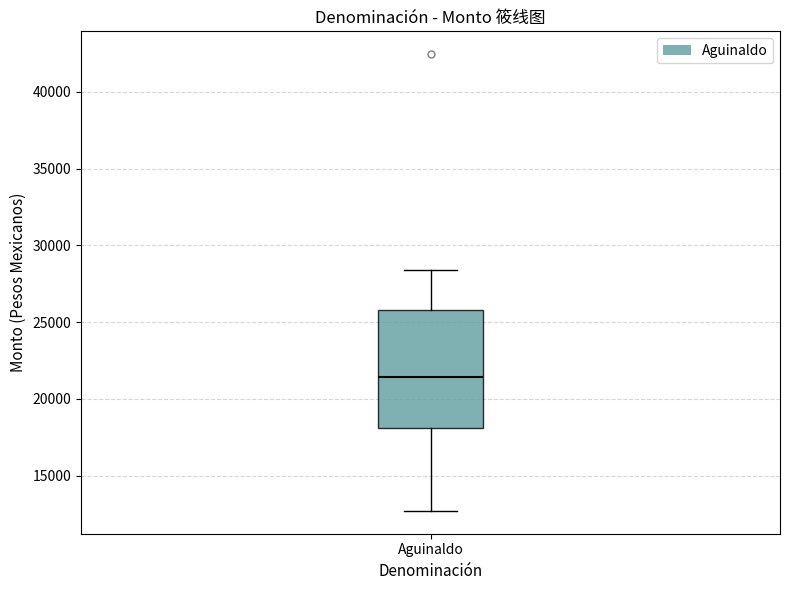

Where is the upper edge of the box for Aguinaldo on the y-axis? The values are not printed on the chart, so give them approximately, as read against the axis.

26000